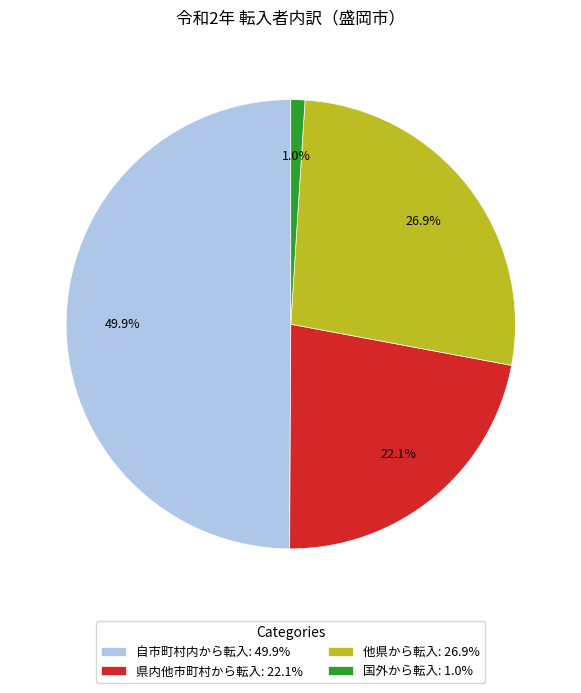

What percentage do 自市町村内から転入: 49.9% and 県内他市町村から転入: 22.1% together represent?

72.1%